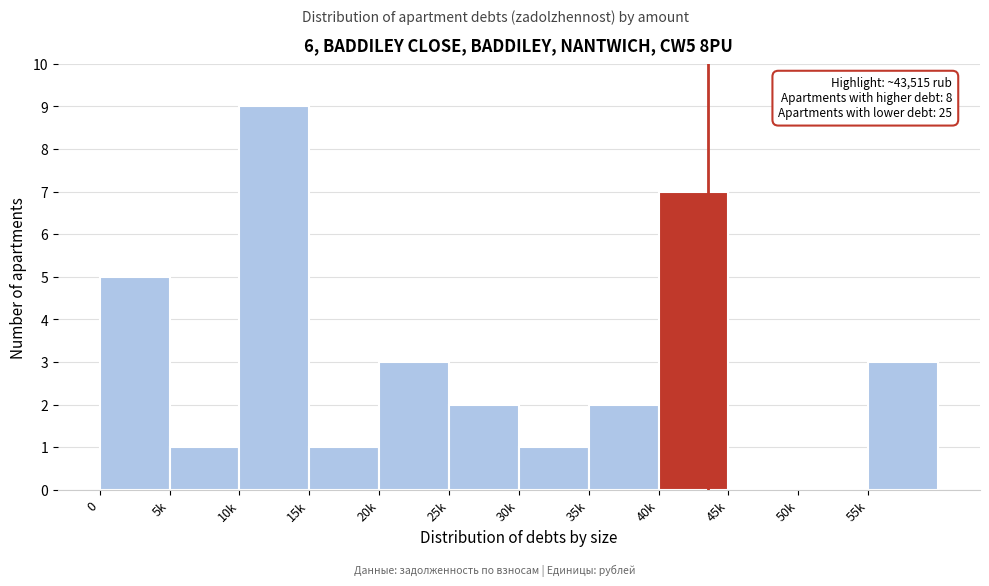

Reading right to left, extract all data points from this chart.

55k=3	50k=0	45k=0	40k=7	35k=2	30k=1	25k=2	20k=3	15k=1	10k=9	5k=1	0=5